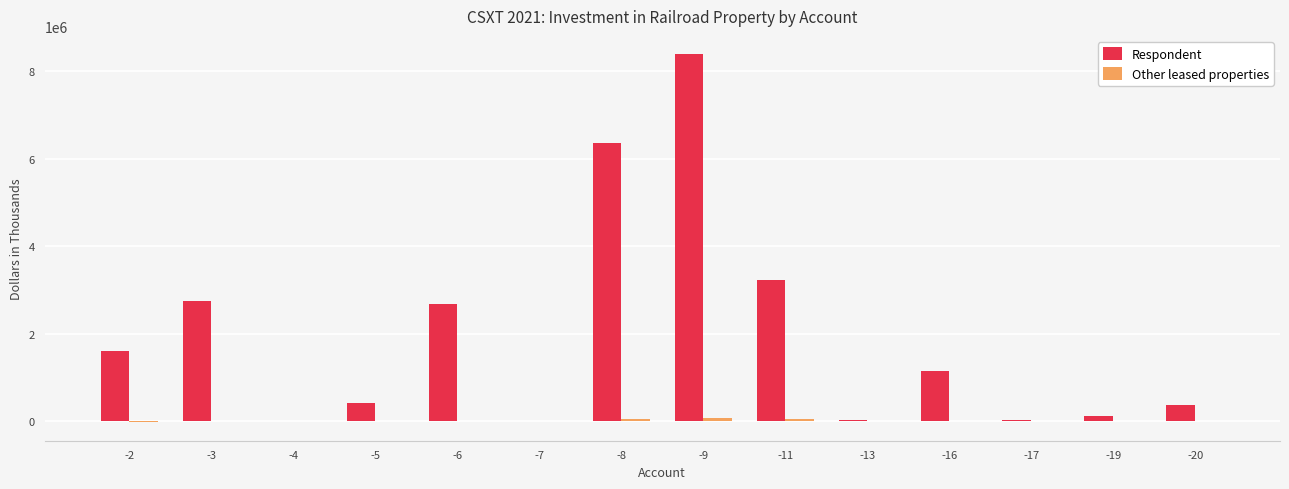

Are the bars horizontal?

No